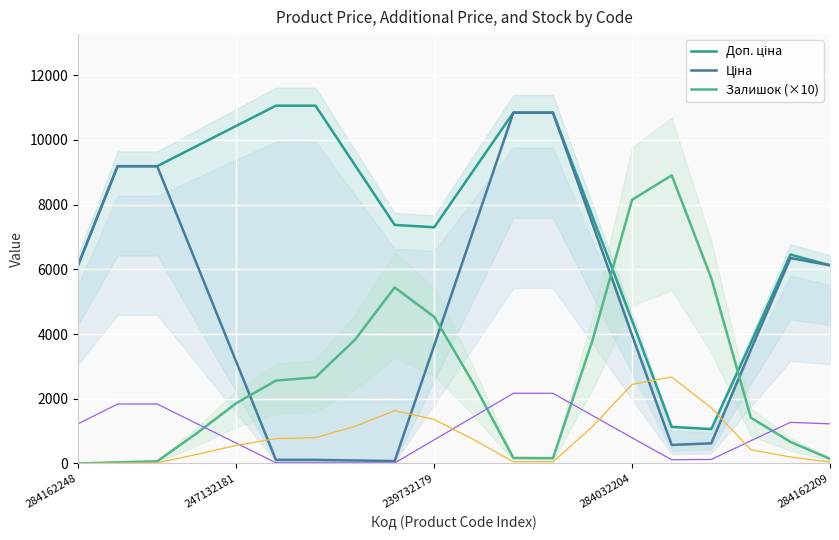

What are all the series names shown in the legend?

Доп. ціна, Ціна, Залишок (×10)